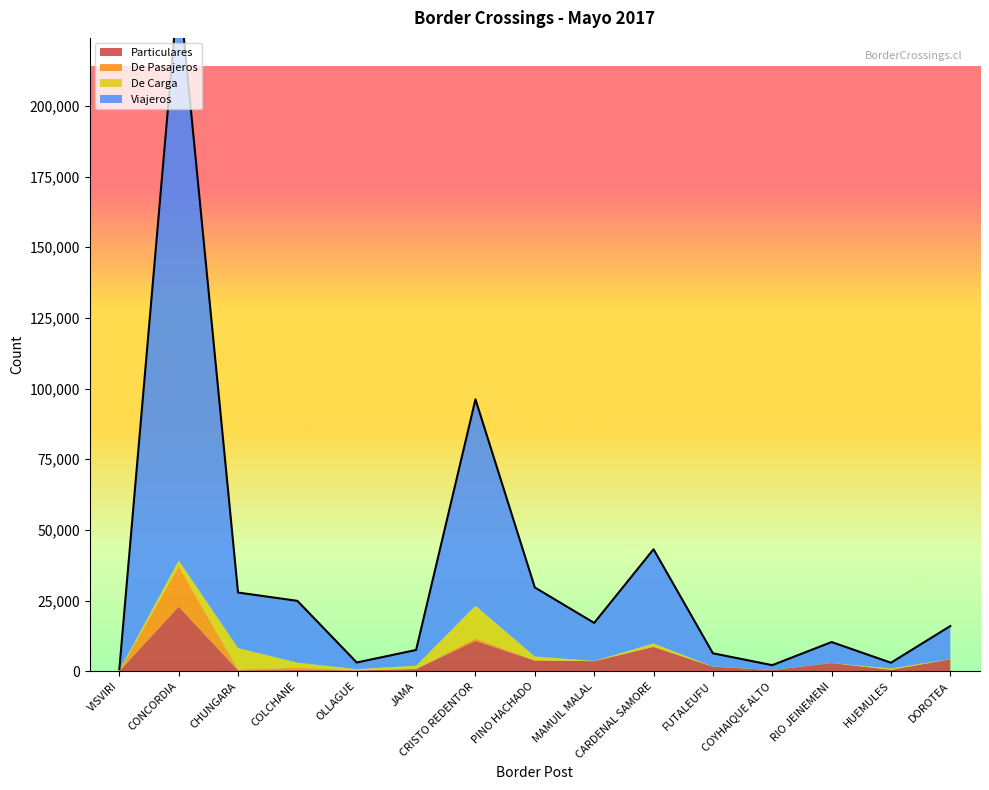

Which series has the largest total across all categories?

Viajeros